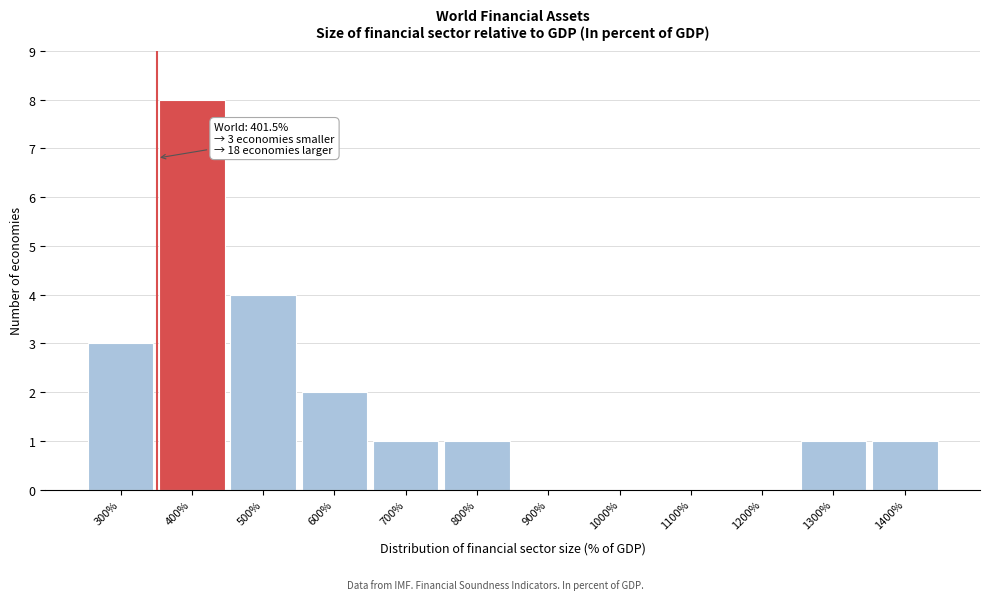

Reading left to right, extract all data points from this chart.

300%=3	400%=8	500%=4	600%=2	700%=1	800%=1	900%=0	1000%=0	1100%=0	1200%=0	1300%=1	1400%=1